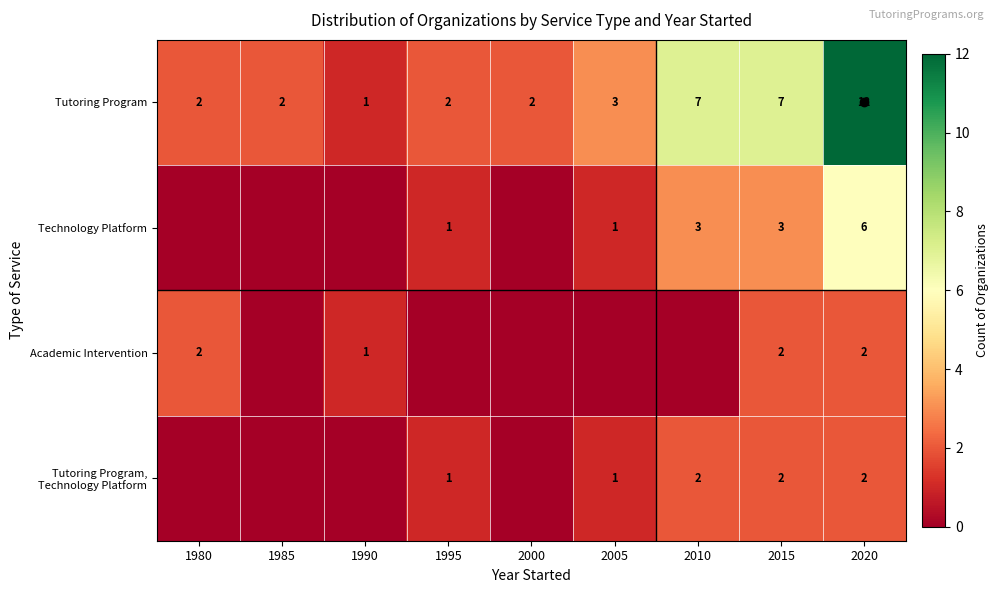

What is the spread (max minus min) of values at 2015?

5